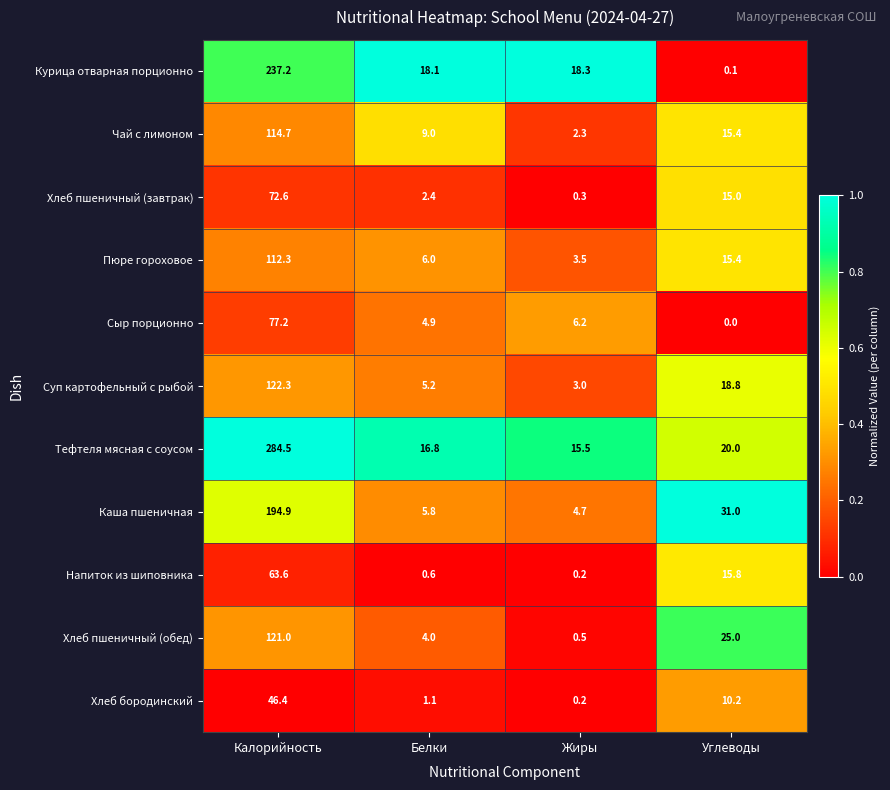

Which series has the largest total across all categories?

Тефтеля мясная с соусом